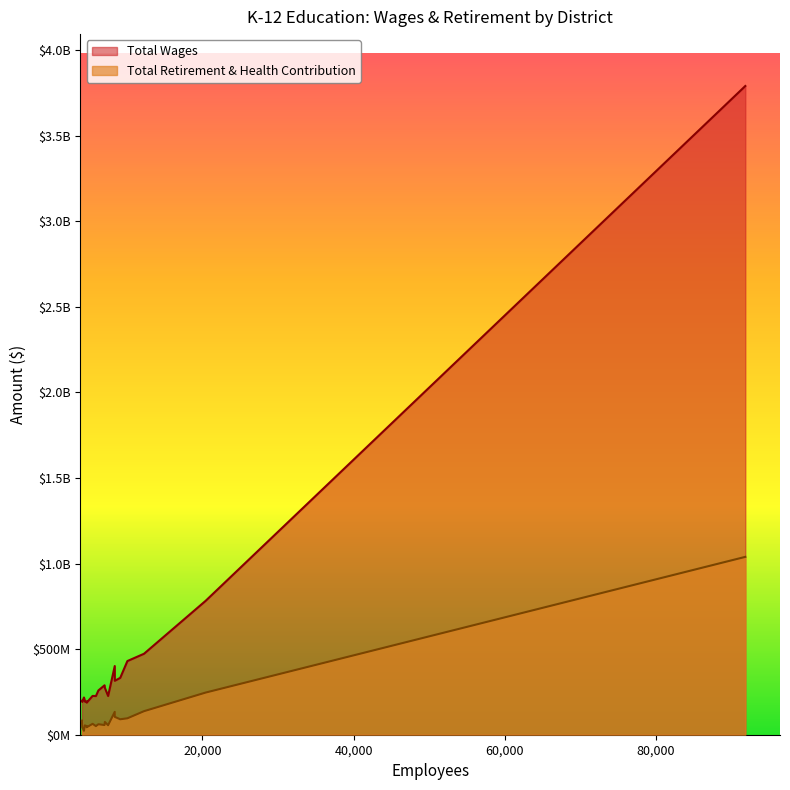

True or false: Total Wages and Total Retirement & Health Contribution intersect in this chart.

False